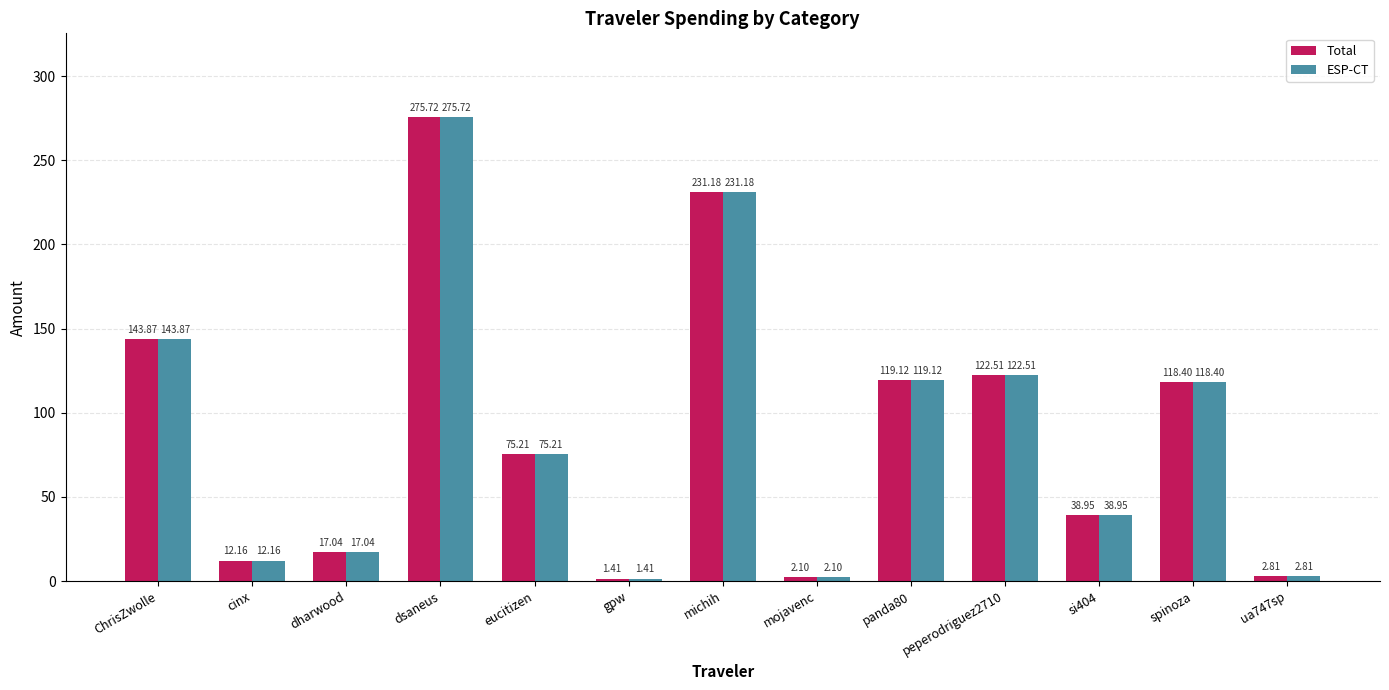

Count the number of categories in the chart.

13